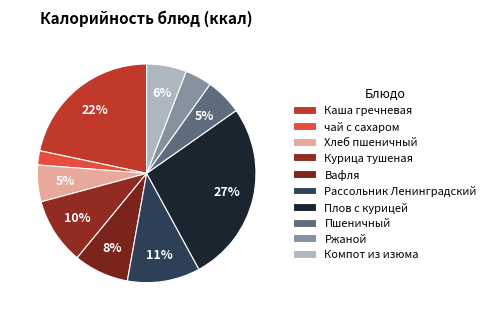

True or false: Плов с курицей accounts for 27% of the total.

True